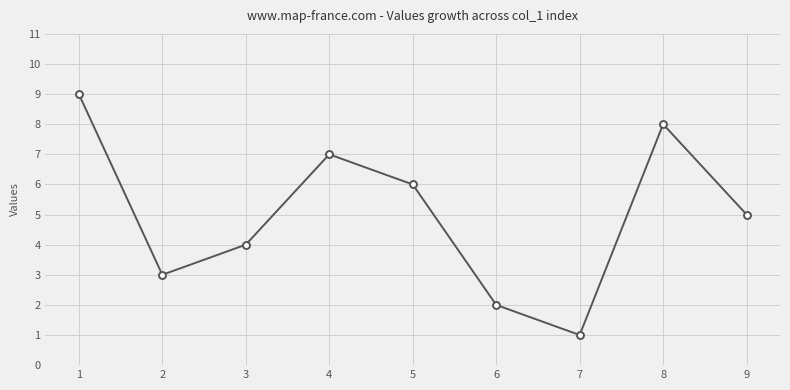

True or false: the data has more than 1 interior local peaks.

True